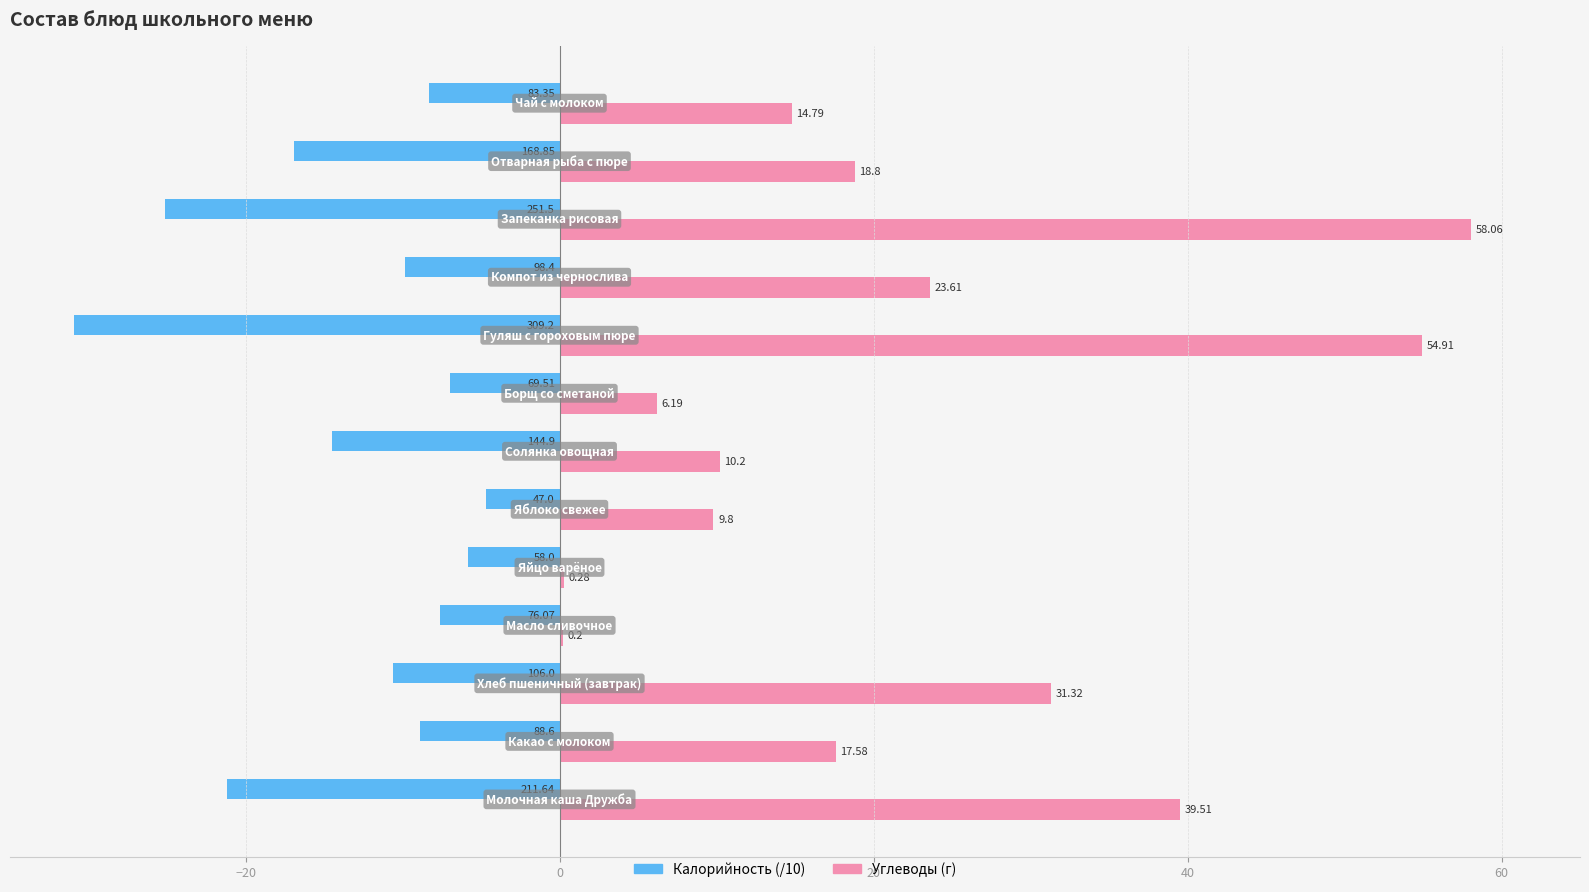

What is the sum of all Калорийность (/10) values?

-171.3